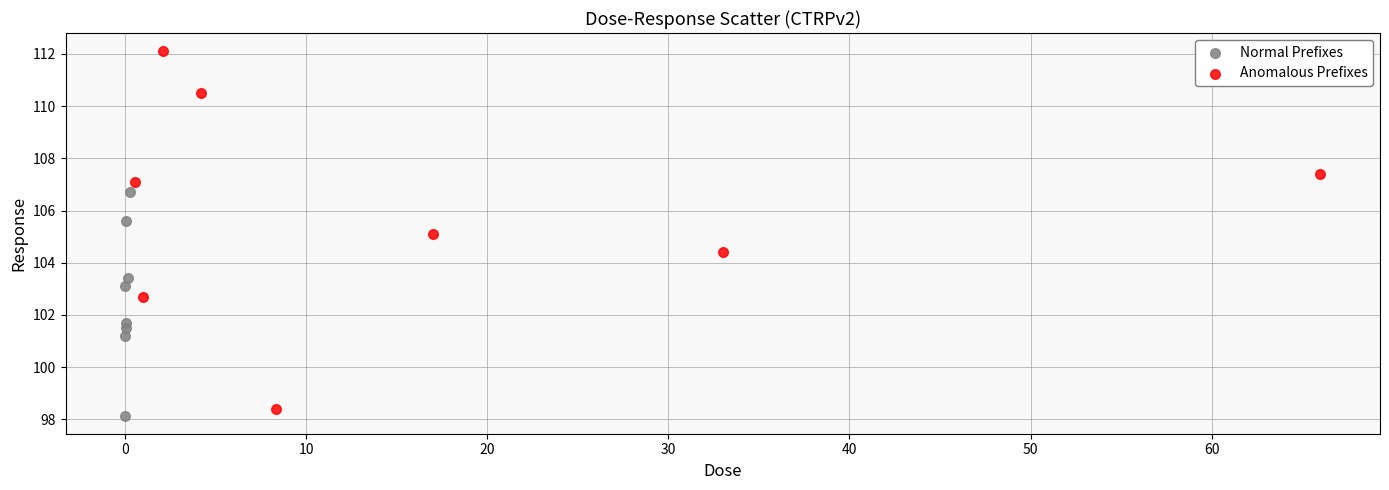

Which series reaches the maximum Y coordinate?

Anomalous Prefixes